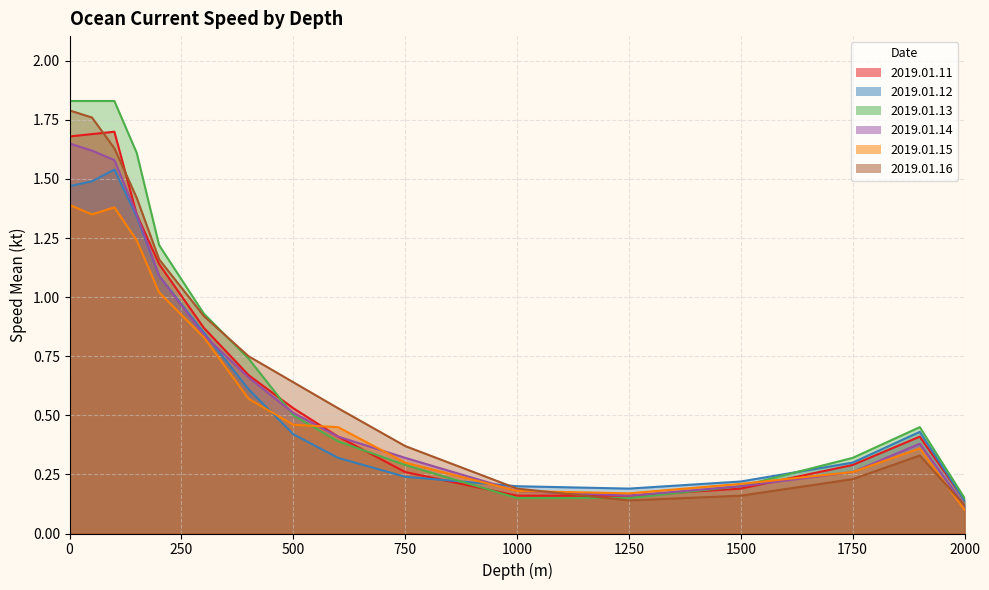

What is the value of the 2019.01.14 point at the 2nd from the left?

1.6